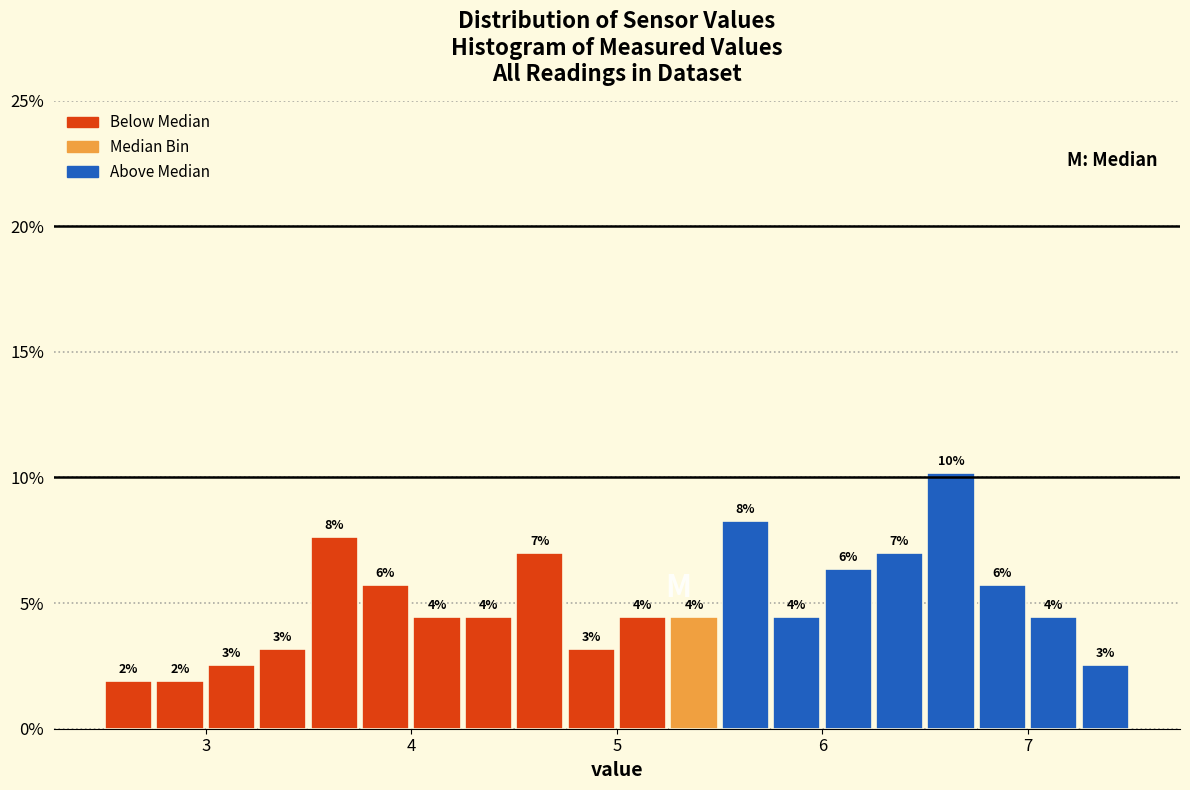

Read against the x-axis, roughly where is the centre of the tallest bar?

6.6